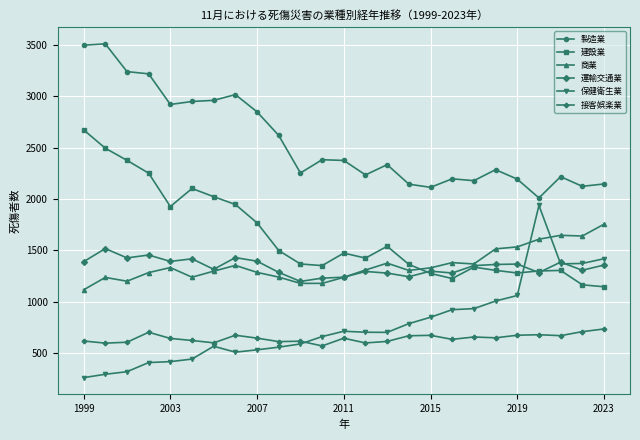

Which series has the largest total across all categories?

製造業